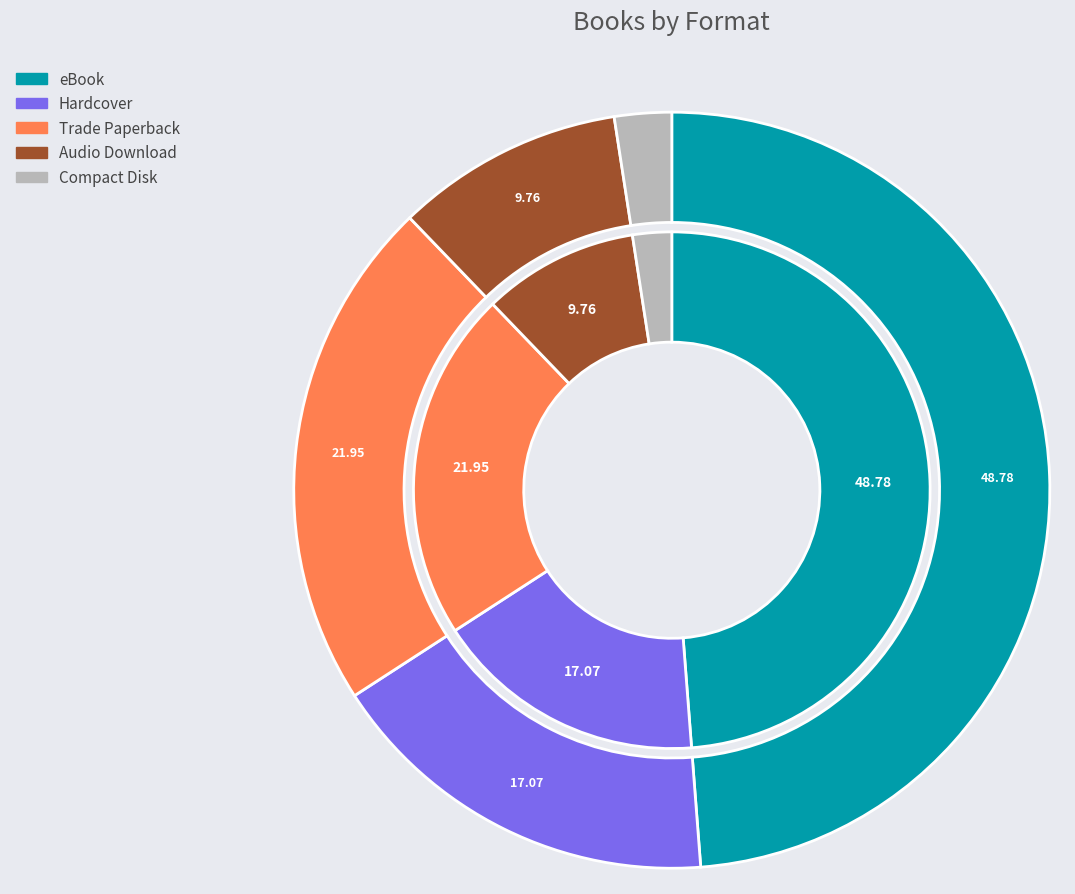

Is Hardcover the majority of the pie?

No